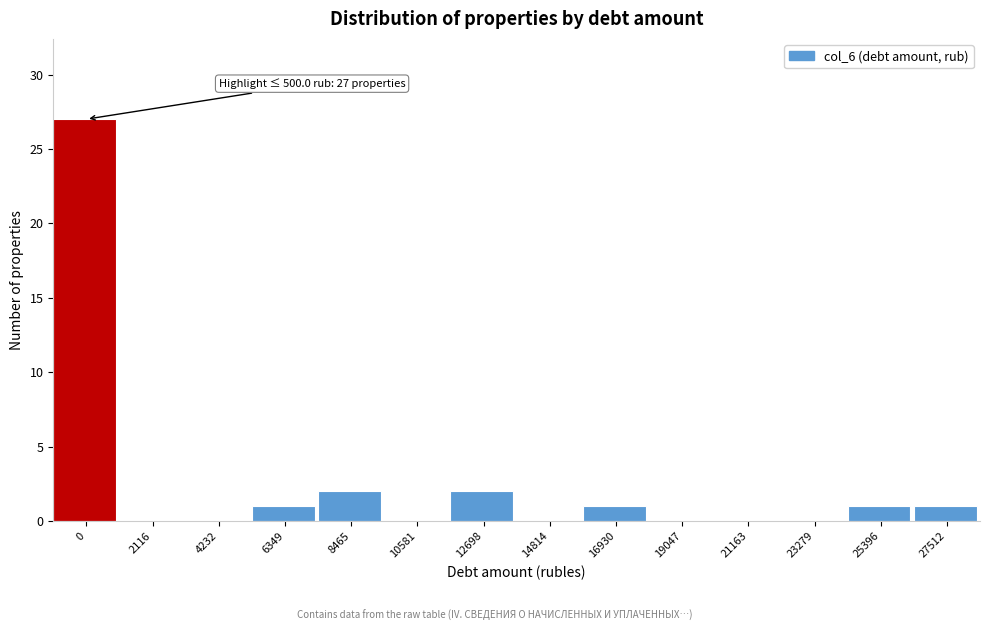

Reading left to right, extract all data points from this chart.

0=27	2116=0	4232=0	6349=1	8465=2	10581=0	12698=2	14814=0	16930=1	19047=0	21163=0	23279=0	25396=1	27512=1